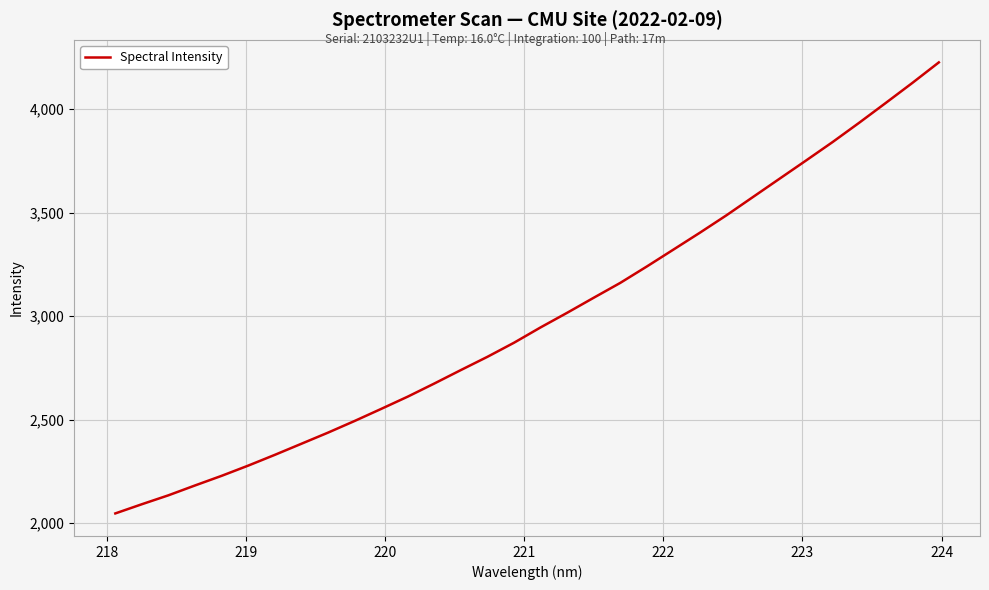

True or false: the data has more than 2 interior local peaks.

False